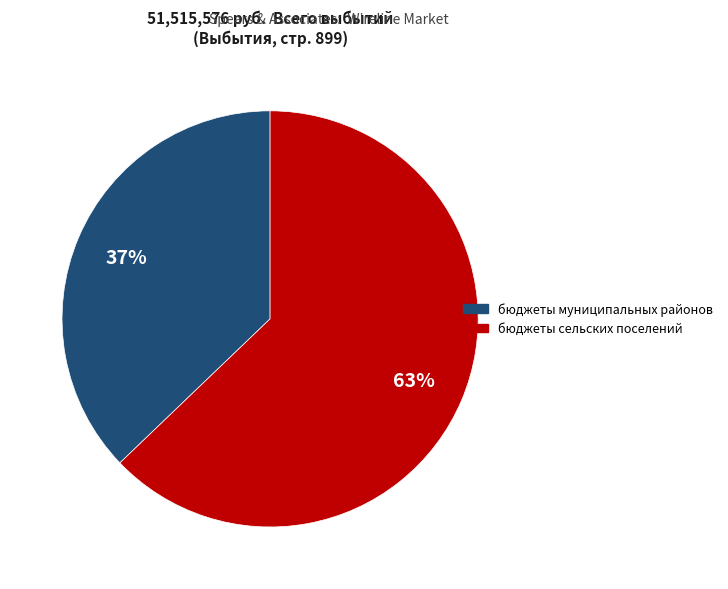

Which has a higher value, бюджеты муниципальных районов or бюджеты сельских поселений?

бюджеты сельских поселений